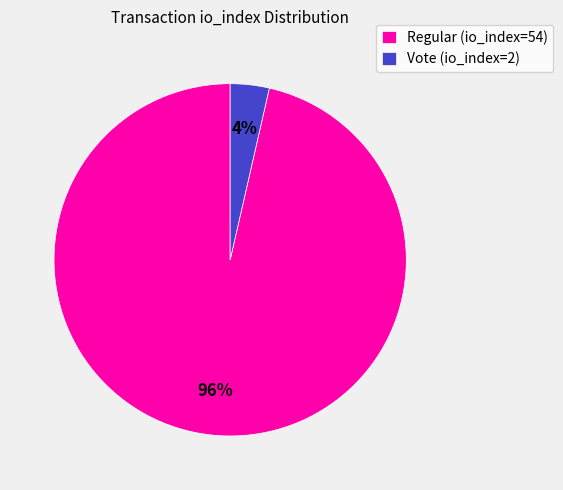

Count the number of slices in the pie.

2